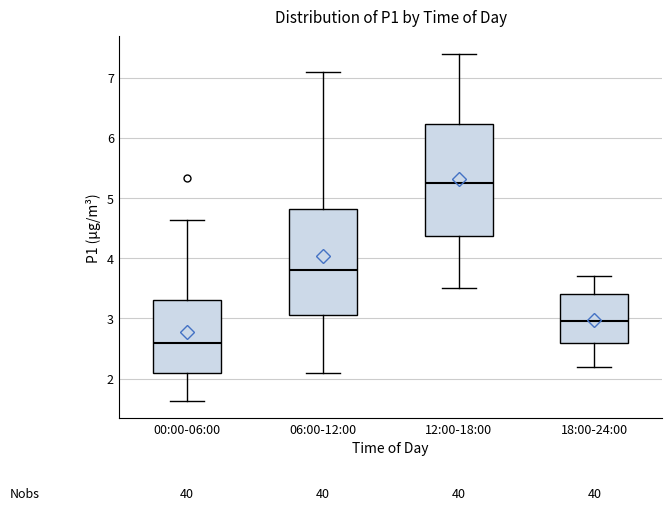

Which box's median line is the lowest?

00:00-06:00